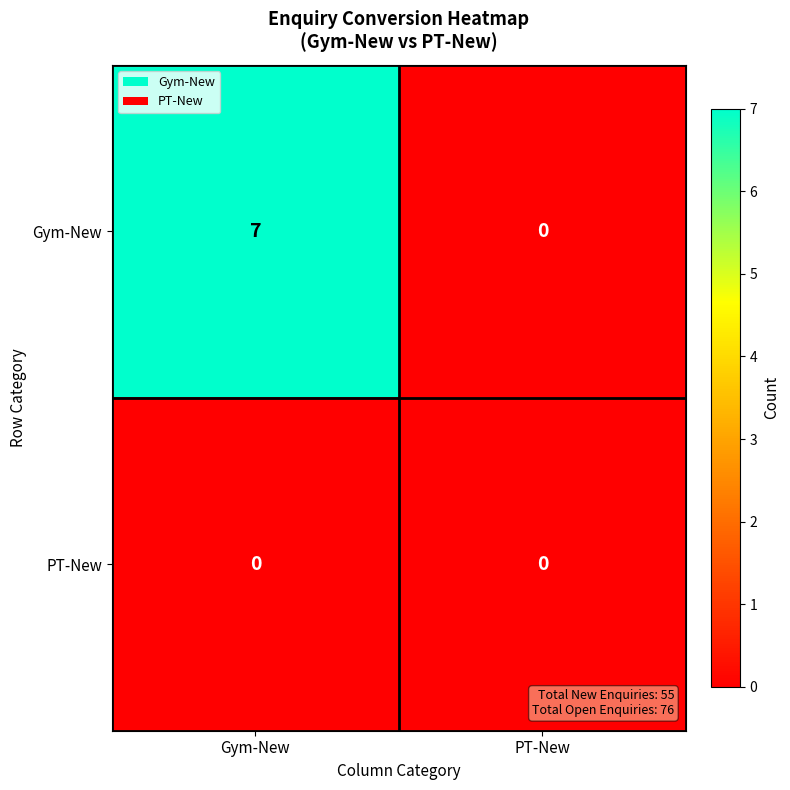

Where is Gym-New nearest to the value 3?

PT-New